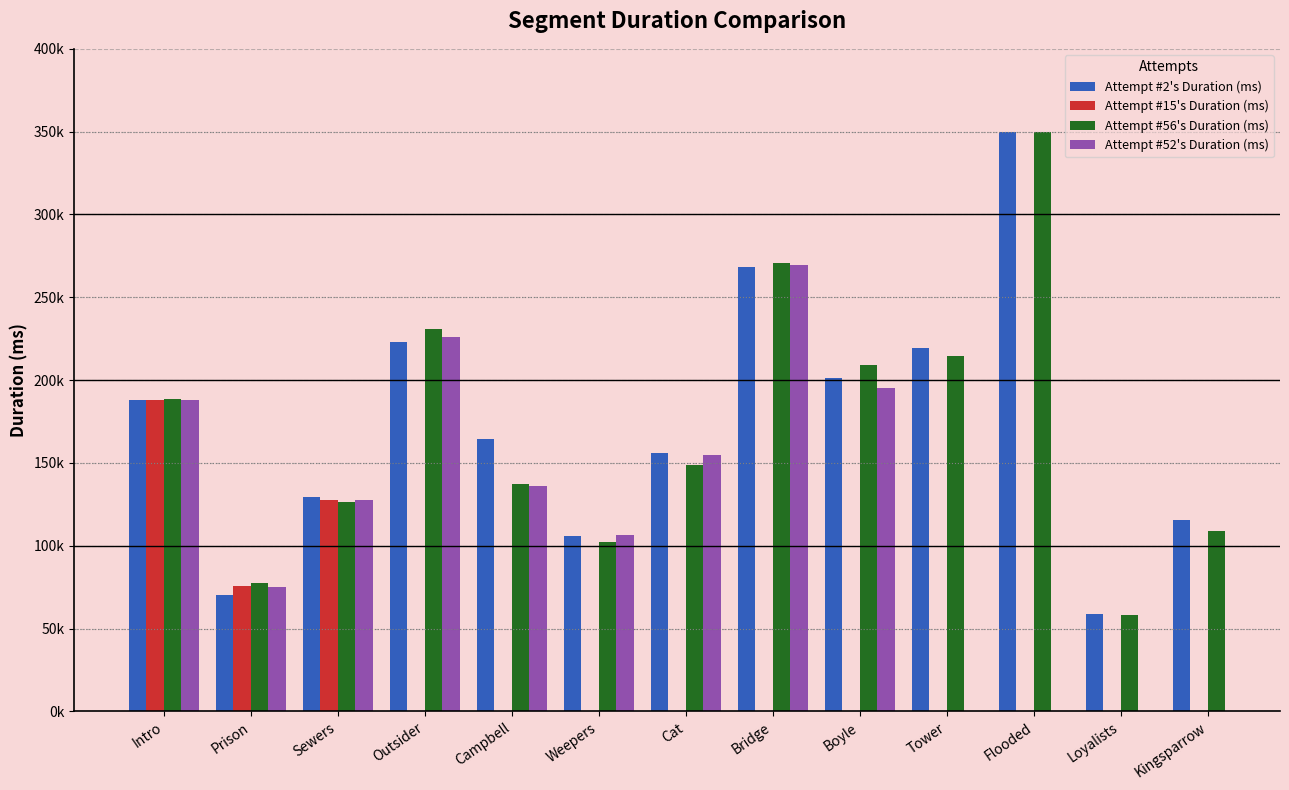

Is it true that Attempt #2's Duration (ms) equals 223261.0 at Outsider?

True